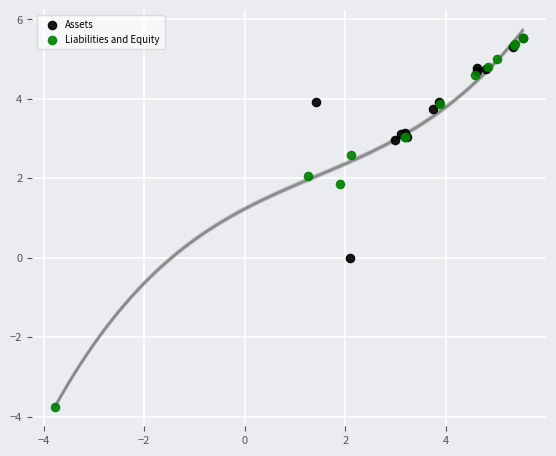

Which series reaches the minimum Y coordinate?

Liabilities and Equity